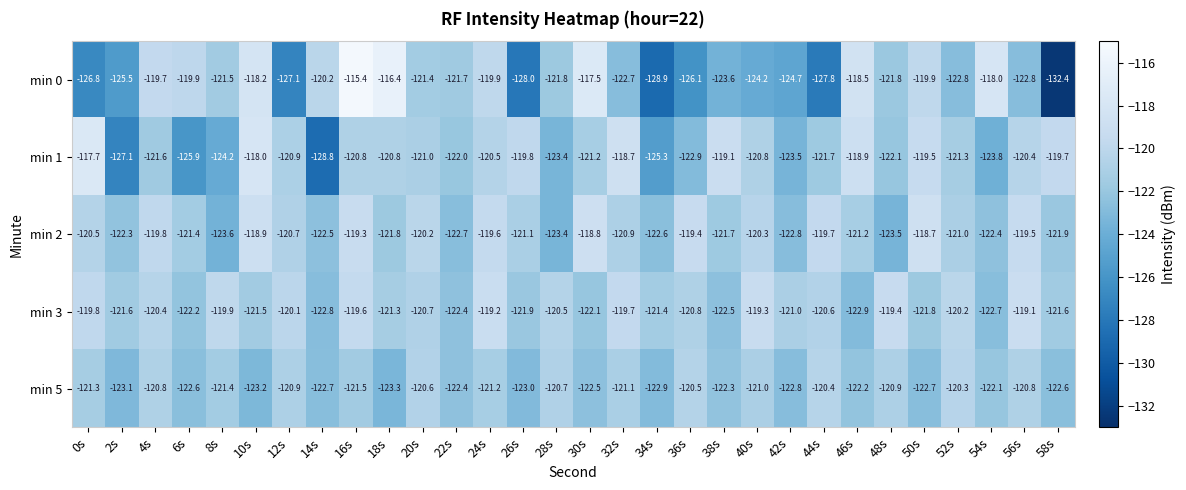

At which category is the sum across all series the highest?

16s